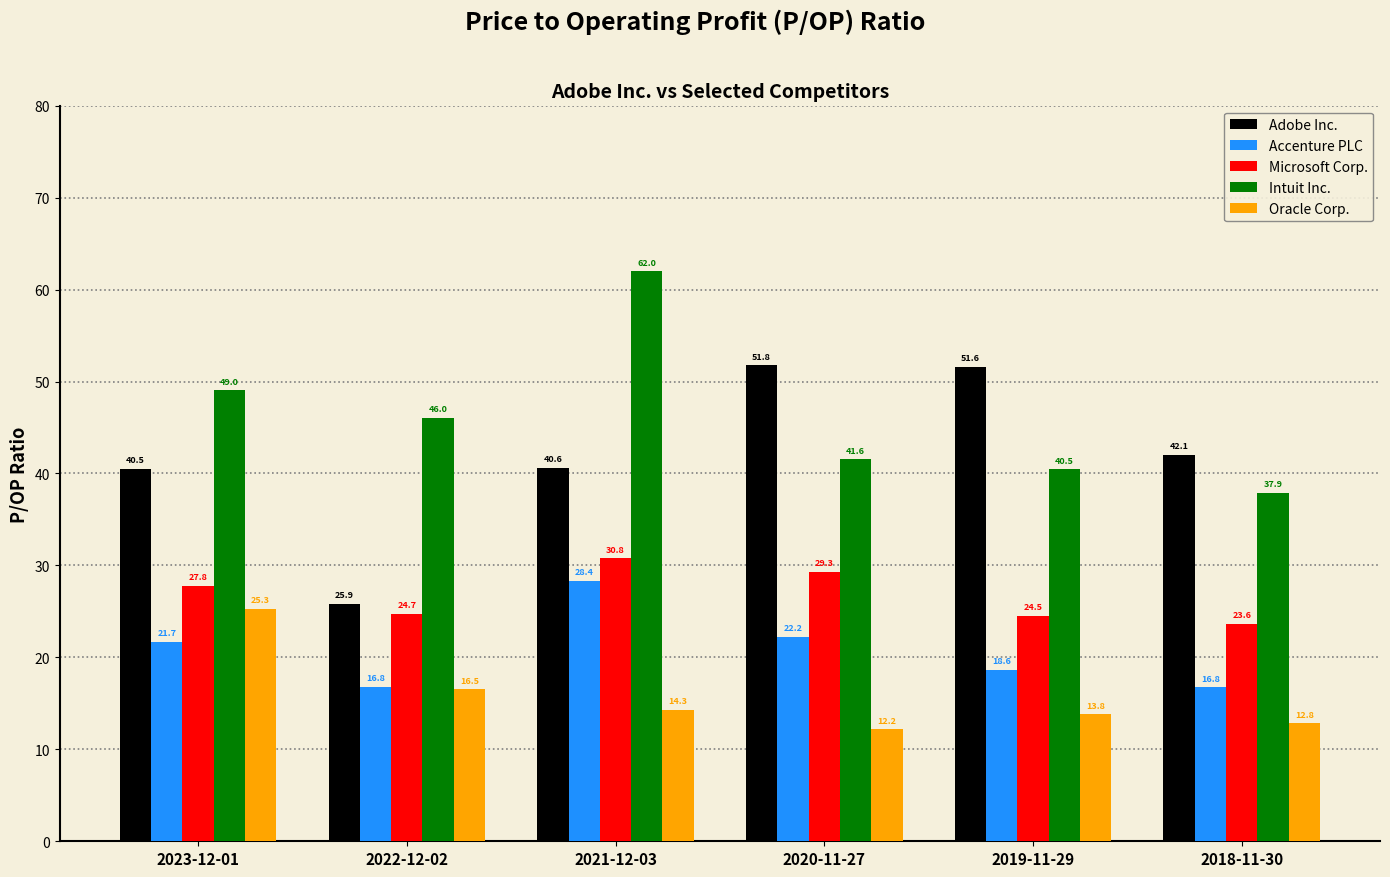

How many values in the Accenture PLC series are below 21?

3